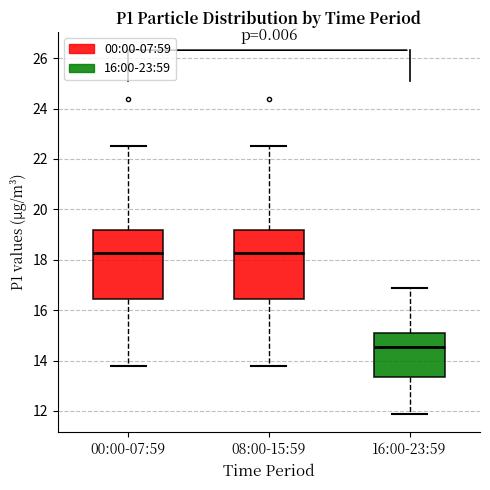

Which box's median line is the lowest?

16:00-23:59